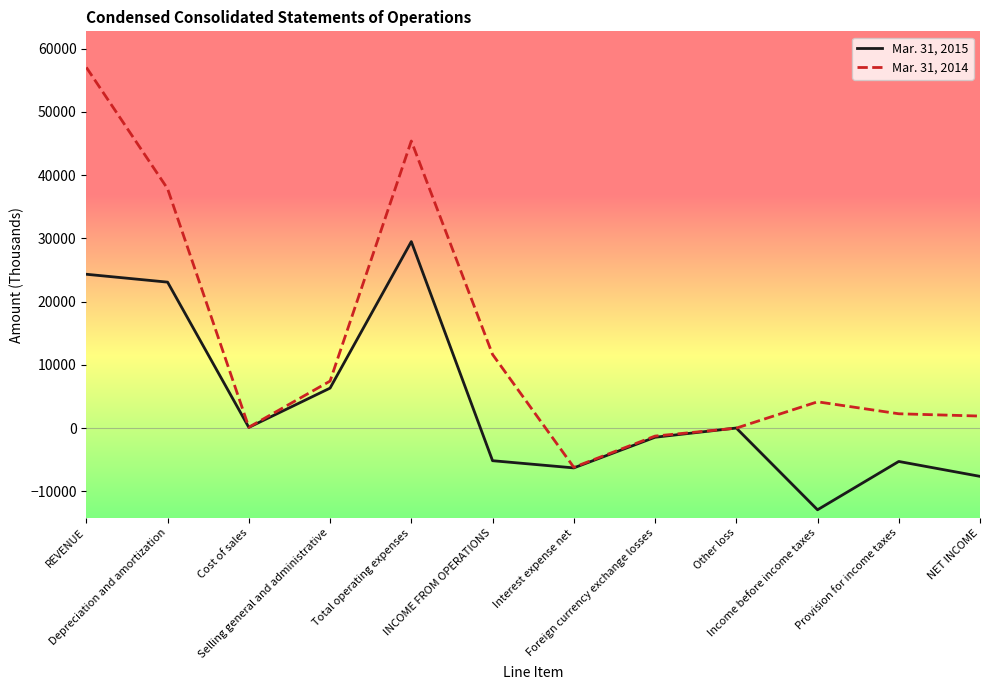

What is the sum of the Mar. 31, 2015 values at Depreciation and amortization and INCOME FROM OPERATIONS?

17912